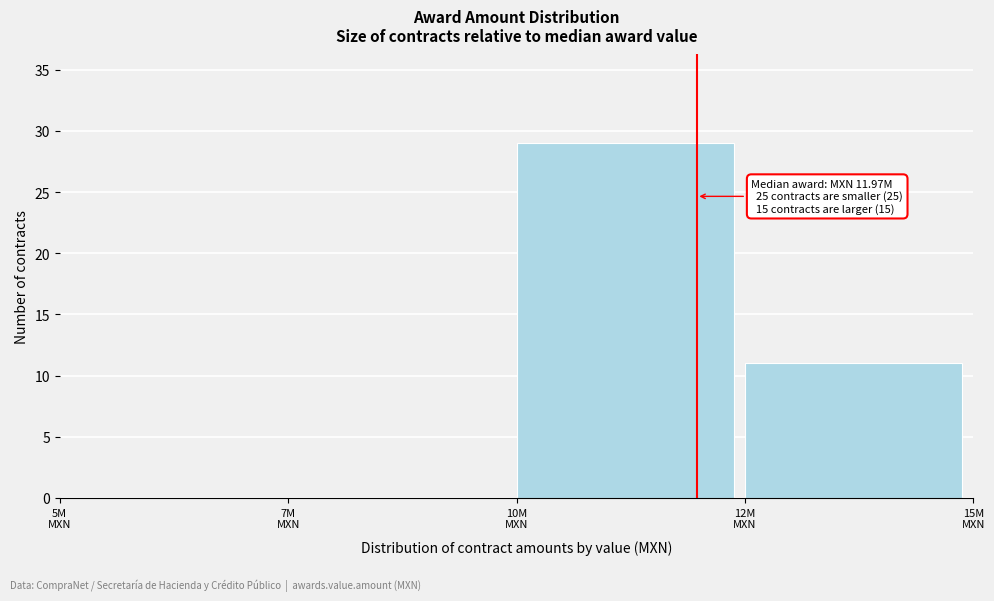

What is the maximum value shown in the chart?

29